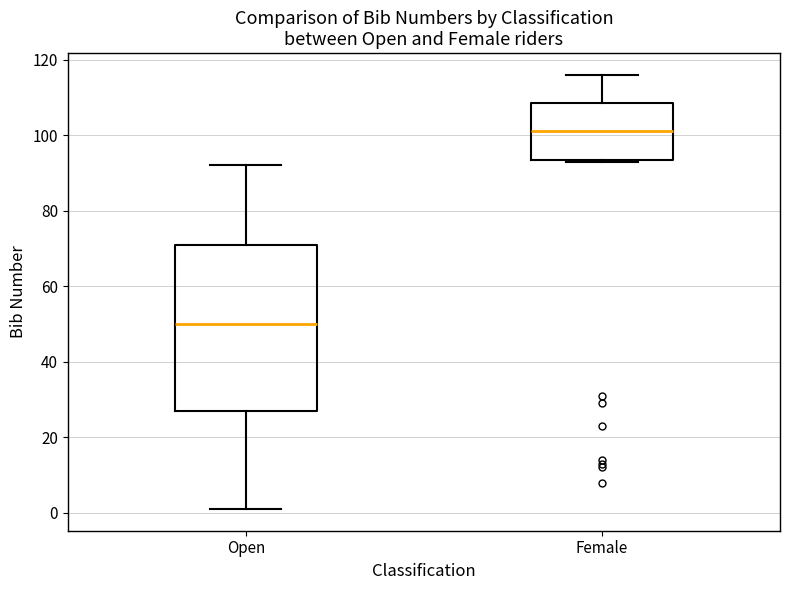

Which box has the highest median line?

Female